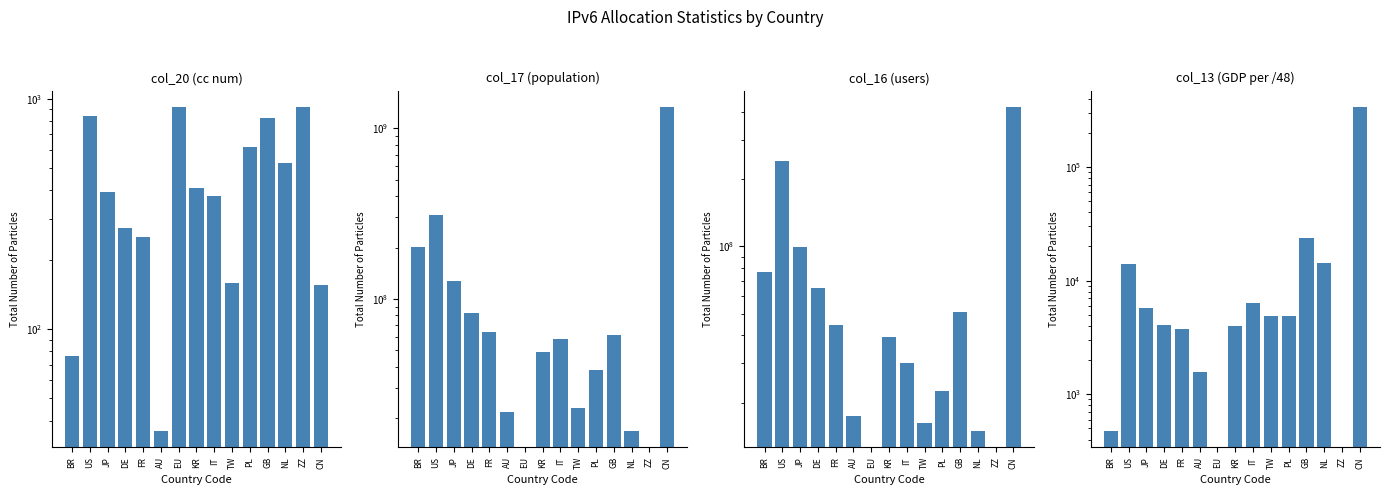

True or false: col_17 has a value of 21644035.0 at AU.

True